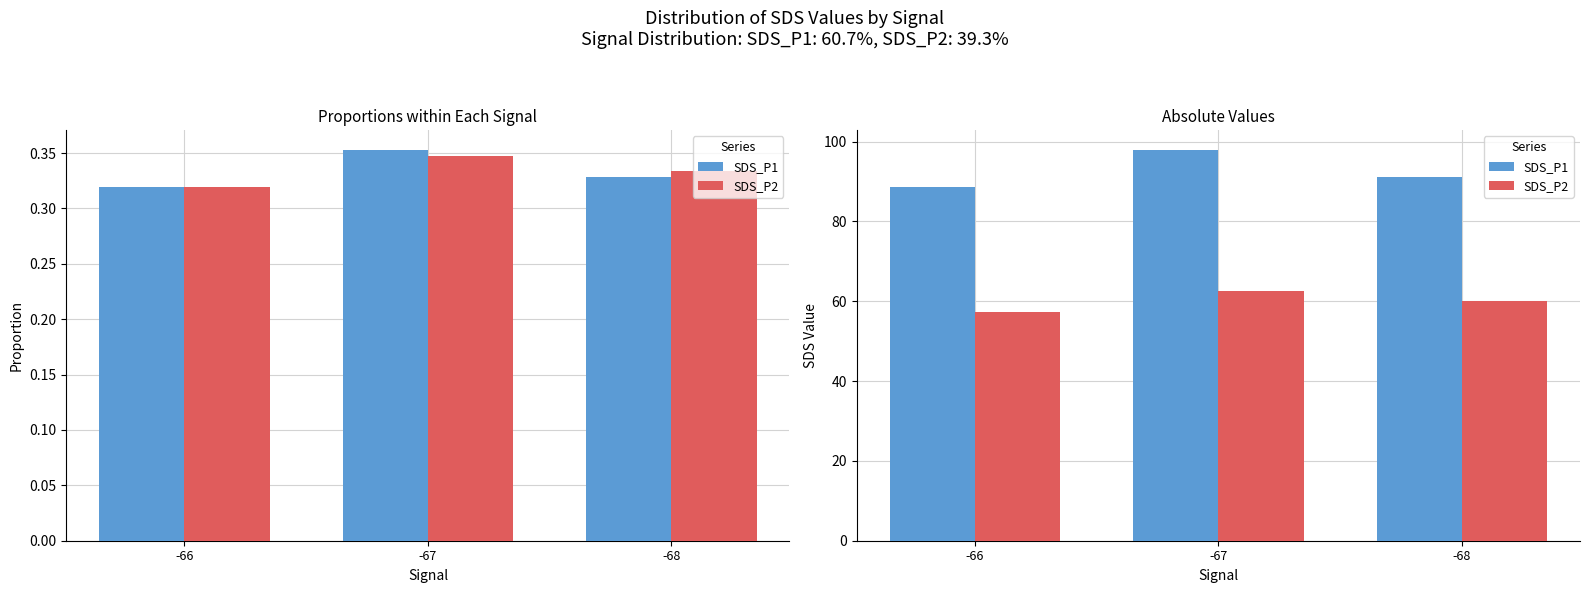

Between -66 and -67, which series saw the biggest shift?

SDS_P1